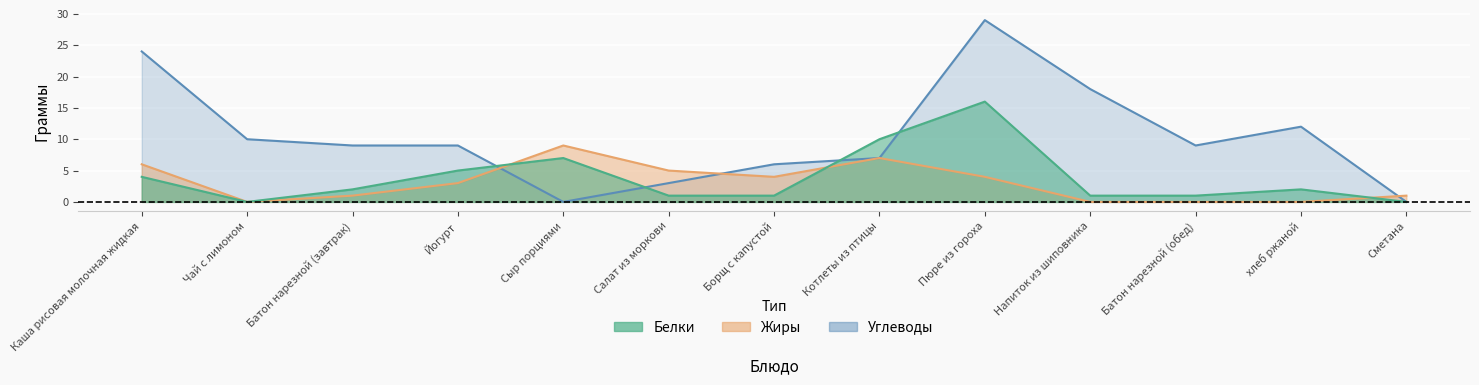

List the labels in order of Белки value, largest first.

Пюре из гороха, Котлеты из птицы, Сыр порциями, Йогурт, Каша рисовая молочная жидкая, Батон нарезной (завтрак), хлеб ржаной, Салат из моркови, Борщ с капустой, Напиток из шиповника, Батон нарезной (обед), Чай с лимоном, Сметана